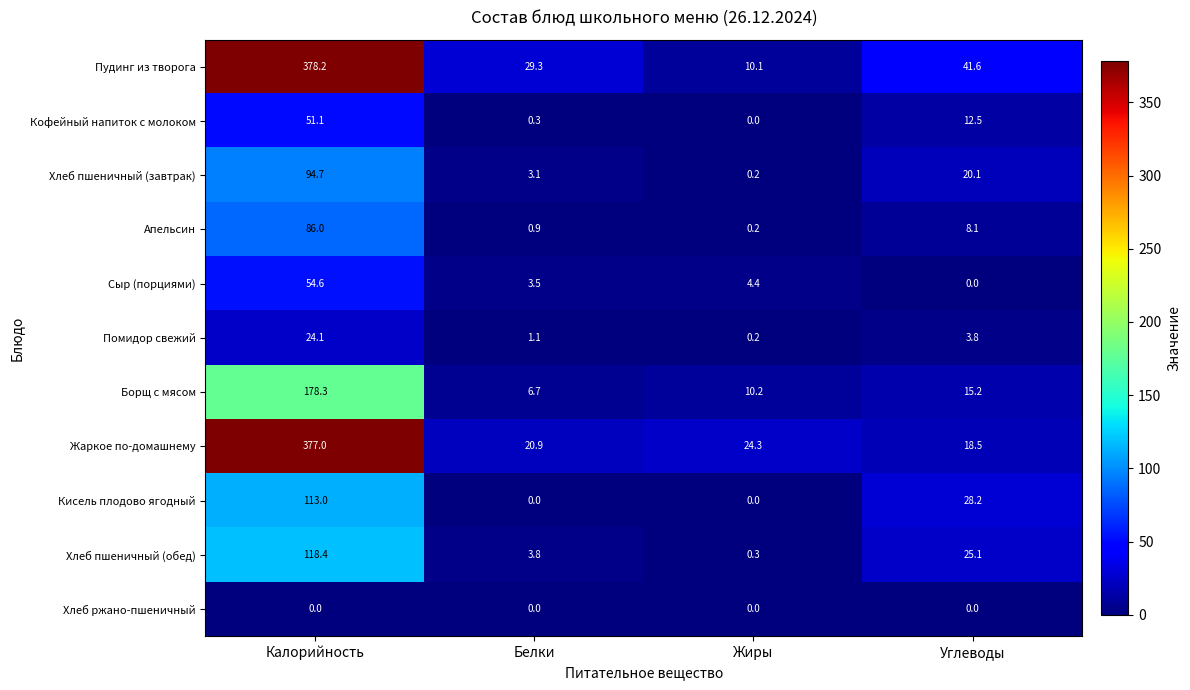

Rank the series by their maximum value, from highest to lowest.

Пудинг из творога, Жаркое по-домашнему, Борщ с мясом, Хлеб пшеничный (обед), Кисель плодово ягодный, Хлеб пшеничный (завтрак), Апельсин, Сыр (порциями), Кофейный напиток с молоком, Помидор свежий, Хлеб ржано-пшеничный